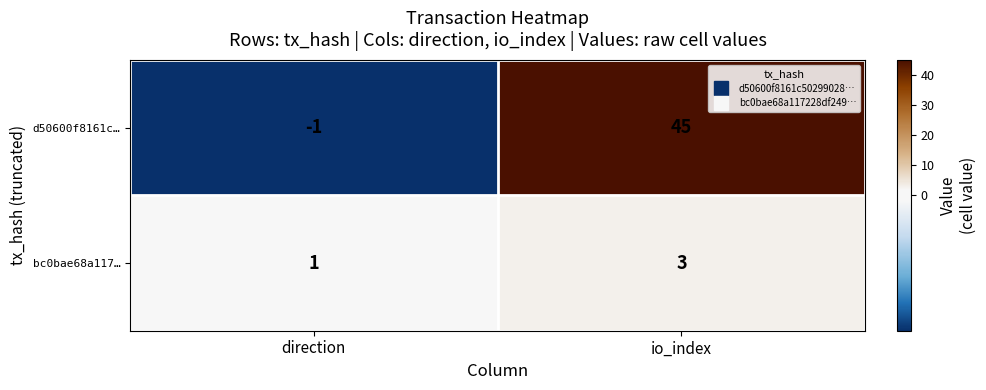

What is the difference between the highest and lowest values at io_index?

42